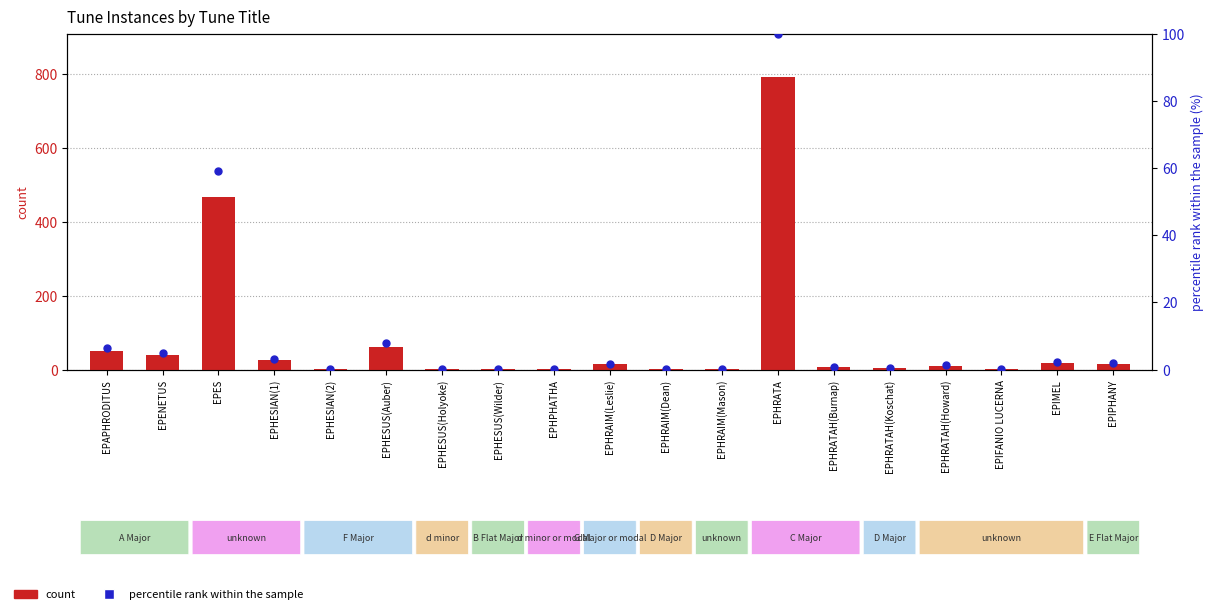

Which series reaches the minimum Y coordinate?

percentile rank within the sample